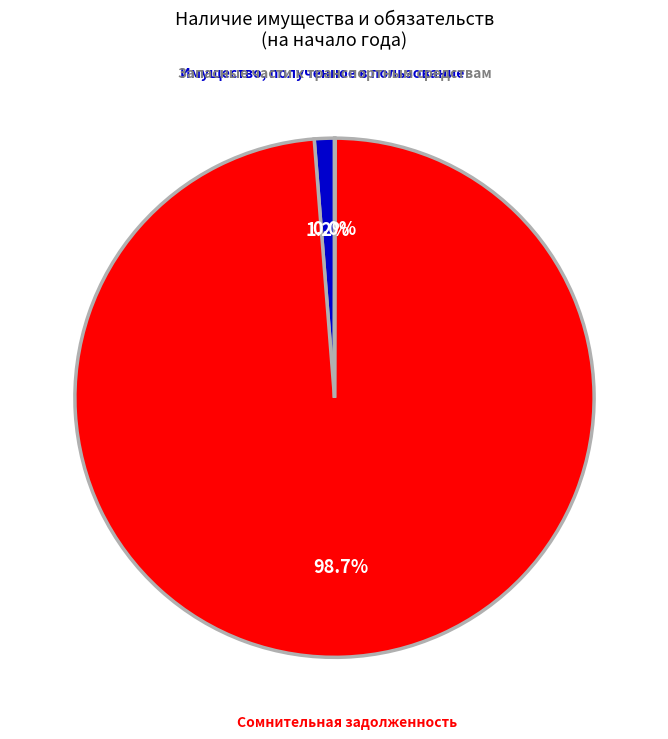

Is it true that Имущество, полученное в пользование is 1% of the pie?

True